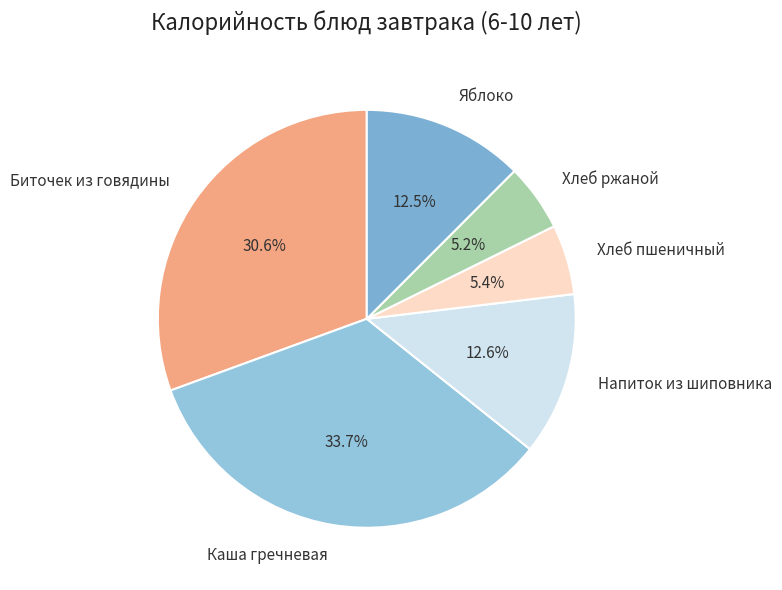

What portion of the pie excludes Напиток из шиповника?

87.4%